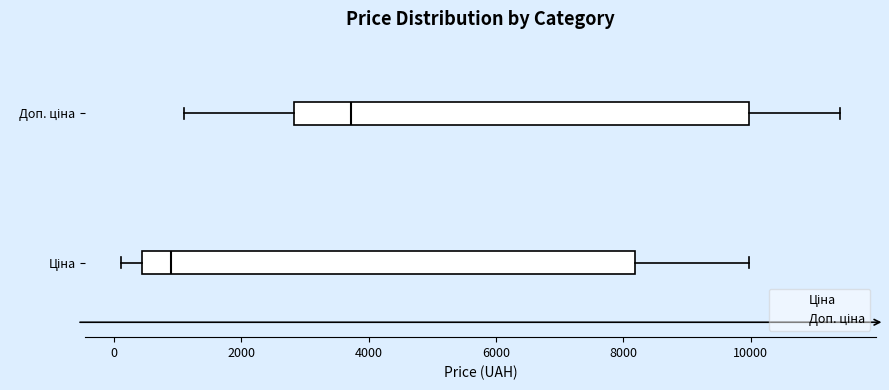

Which box's median line is the furthest to the right?

Доп. ціна